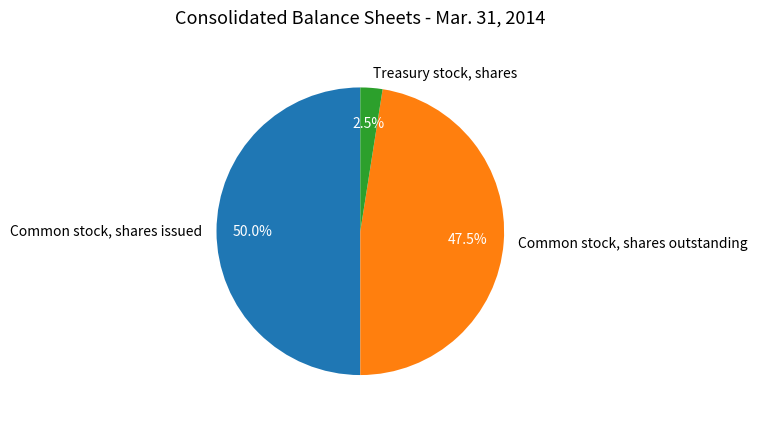

True or false: Treasury stock, shares accounts for 8% of the total.

False